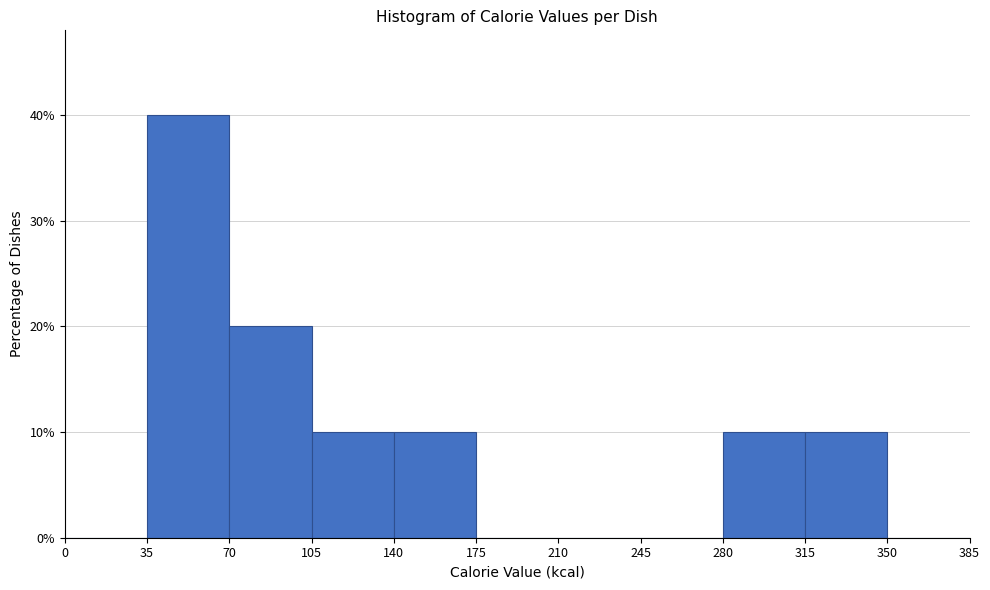

Reading left to right, list every bar in this chart as the range it spans on the x-axis followed by its height. The values are not printed on the chart, so give them approximately, as read against the axis.

0 to 35: 0
35 to 70: 40
70 to 105: 20
105 to 140: 10
140 to 175: 10
175 to 210: 0
210 to 245: 0
245 to 280: 0
280 to 315: 10
315 to 350: 10
350 to 385: 0